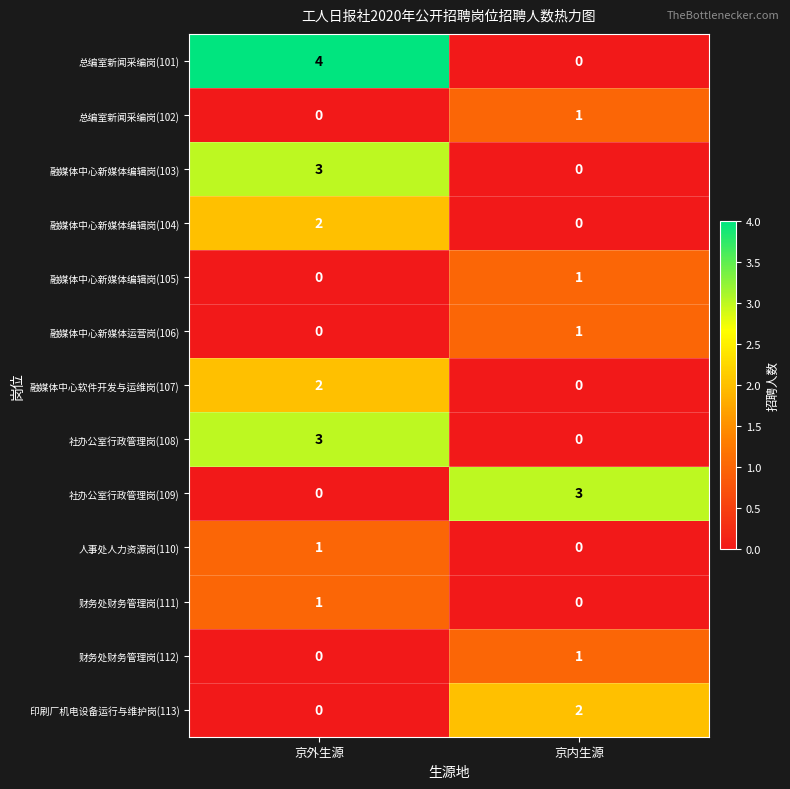

What is the sum of all 融媒体中心新媒体编辑岗(103) values?

3